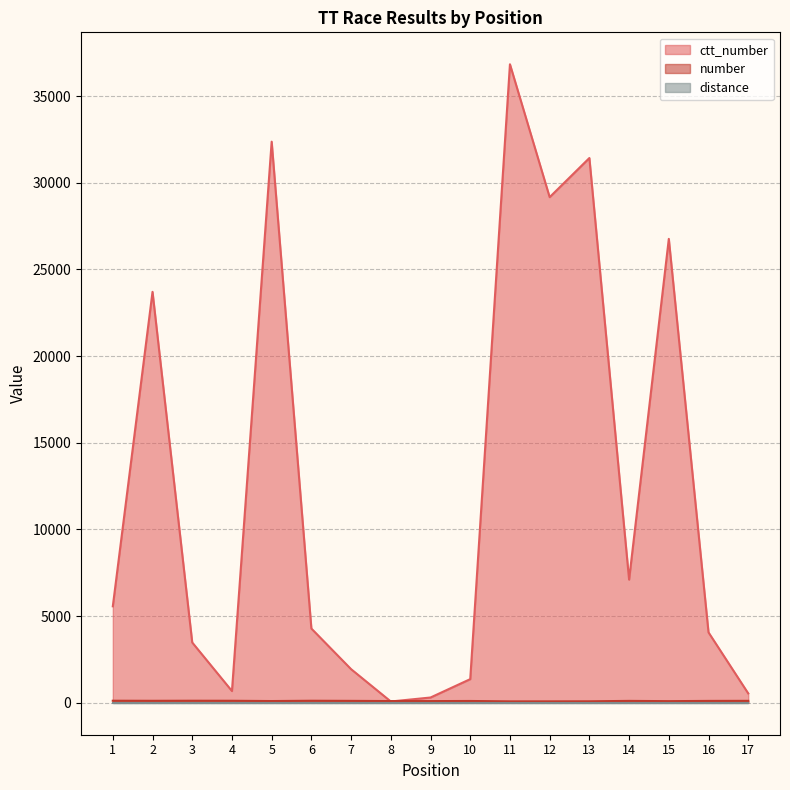

What is the value of the ctt_number point at the 1st from the left?

5566